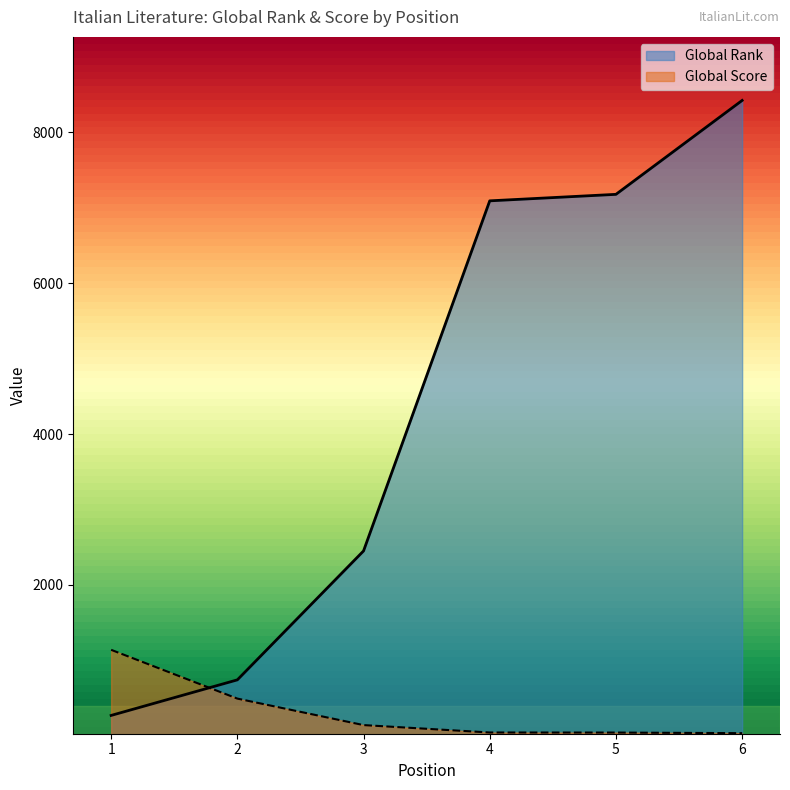

Which series has the largest total across all categories?

Global Rank